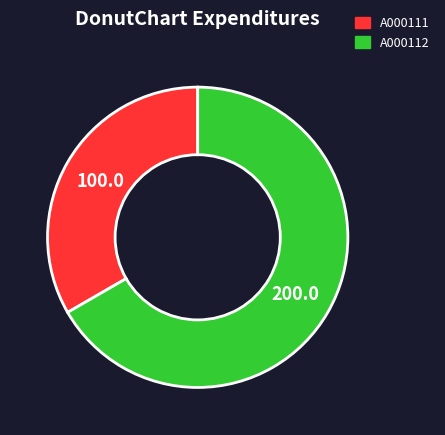

Do A000111 and A000112 together represent more than half of the pie?

Yes